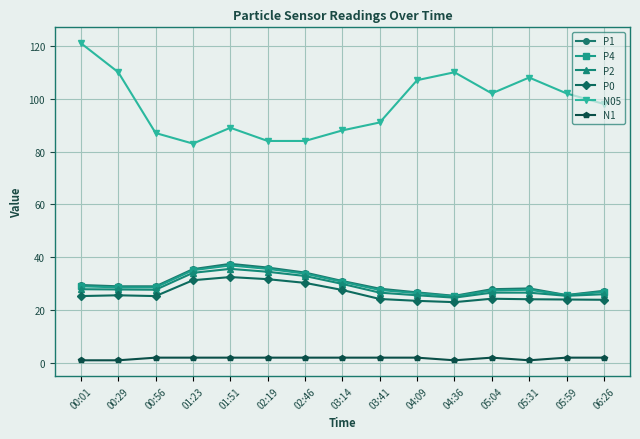

What is the lowest value of the P0 series?

23.0